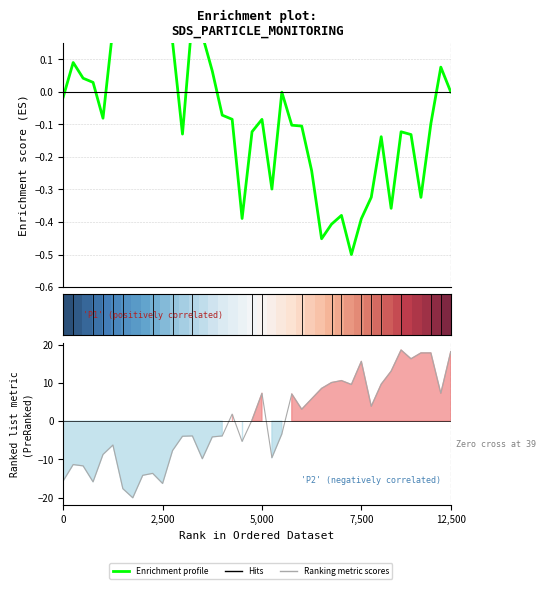

How many negative values does the Enrichment profile series have?

26